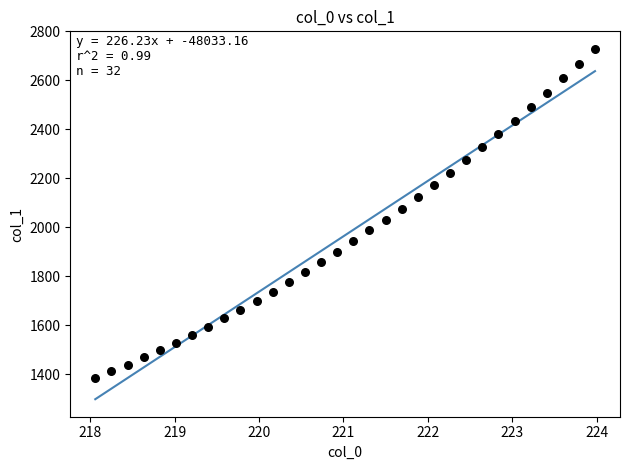

What is the range of Y values (max minus min)?

1344.3